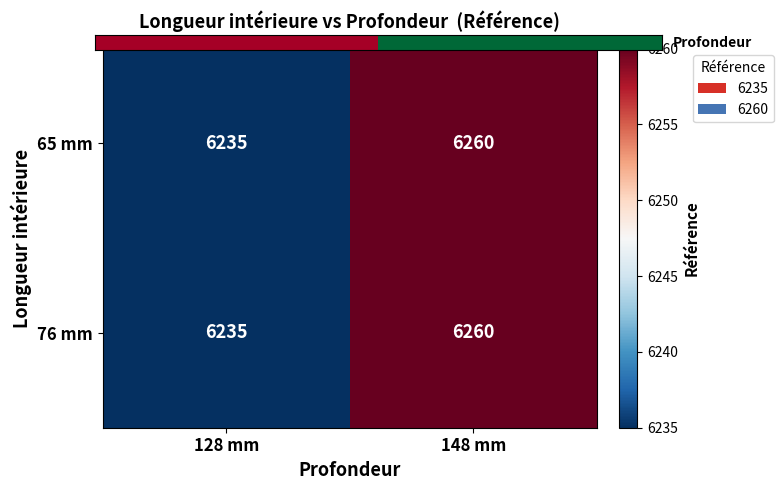

At how many categories does at least one series exceed 6240?

1